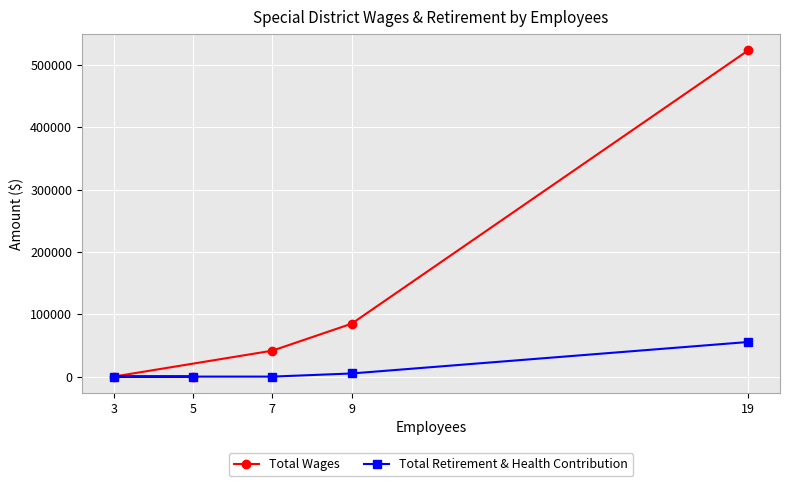

Is it true that Total Wages equals -230336 at 5?

False